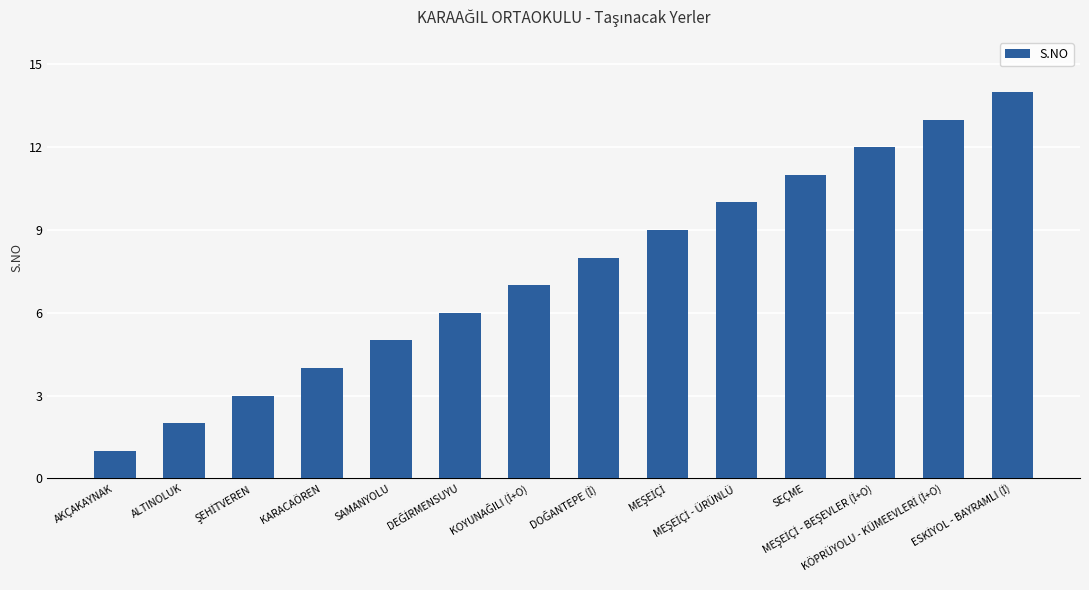

What is the difference between the maximum and minimum values?

13